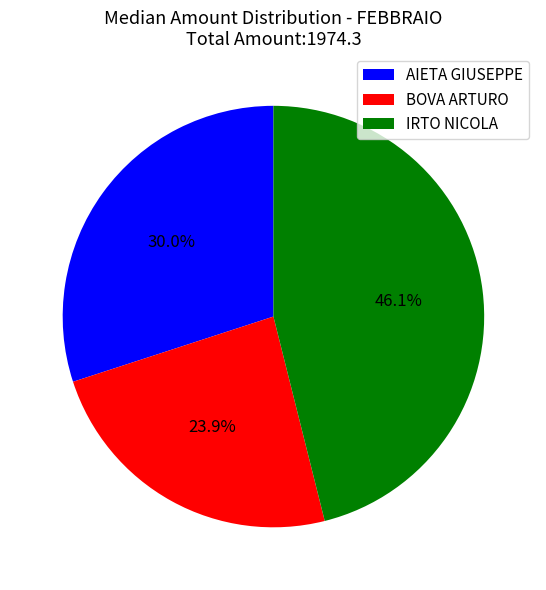

Which slice is the smallest?

BOVA ARTURO